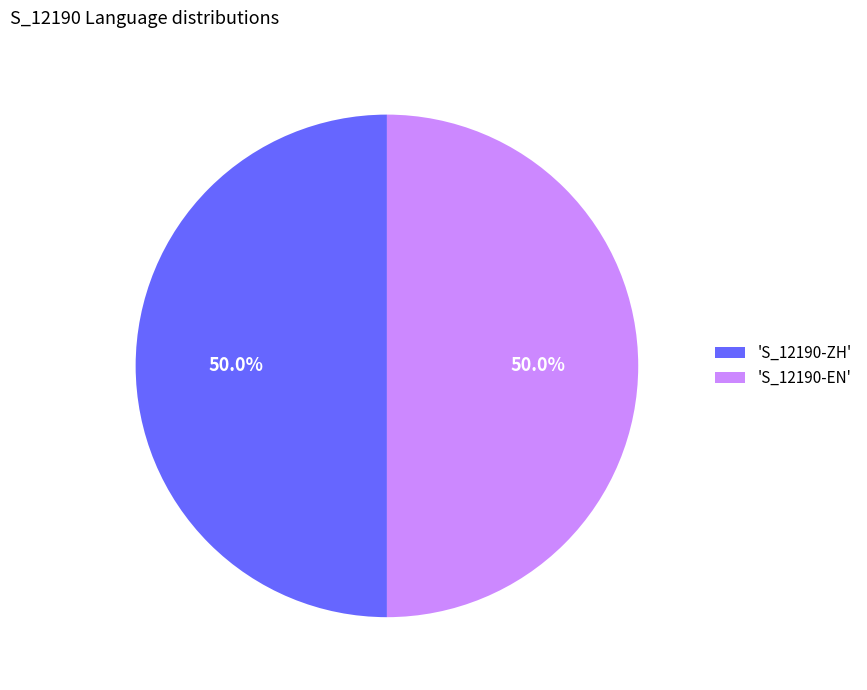

Count the number of slices in the pie.

2